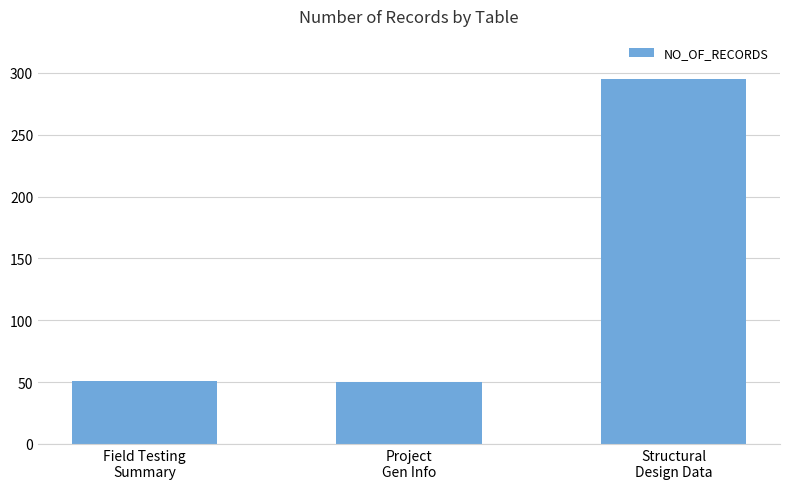

What is the minimum value shown in the chart?

50